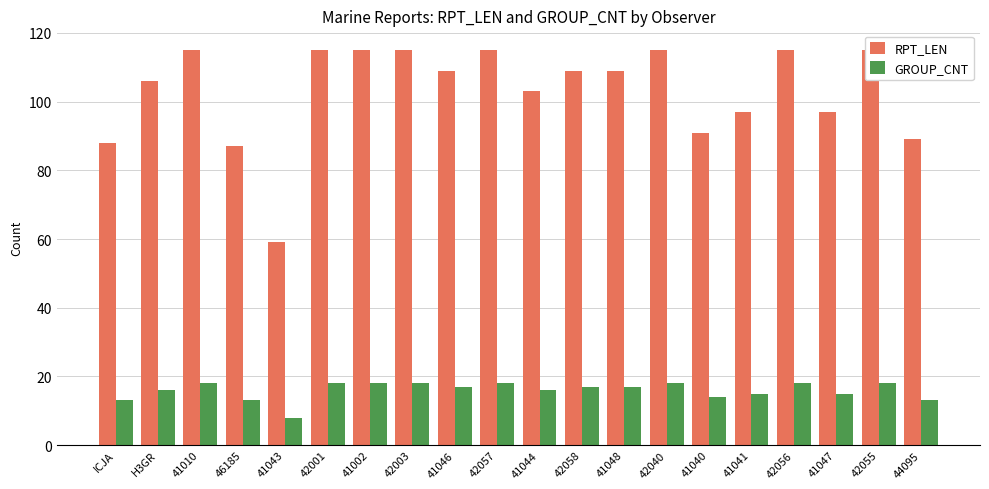

At 46185, list the series in order from largest to smallest.

RPT_LEN, GROUP_CNT